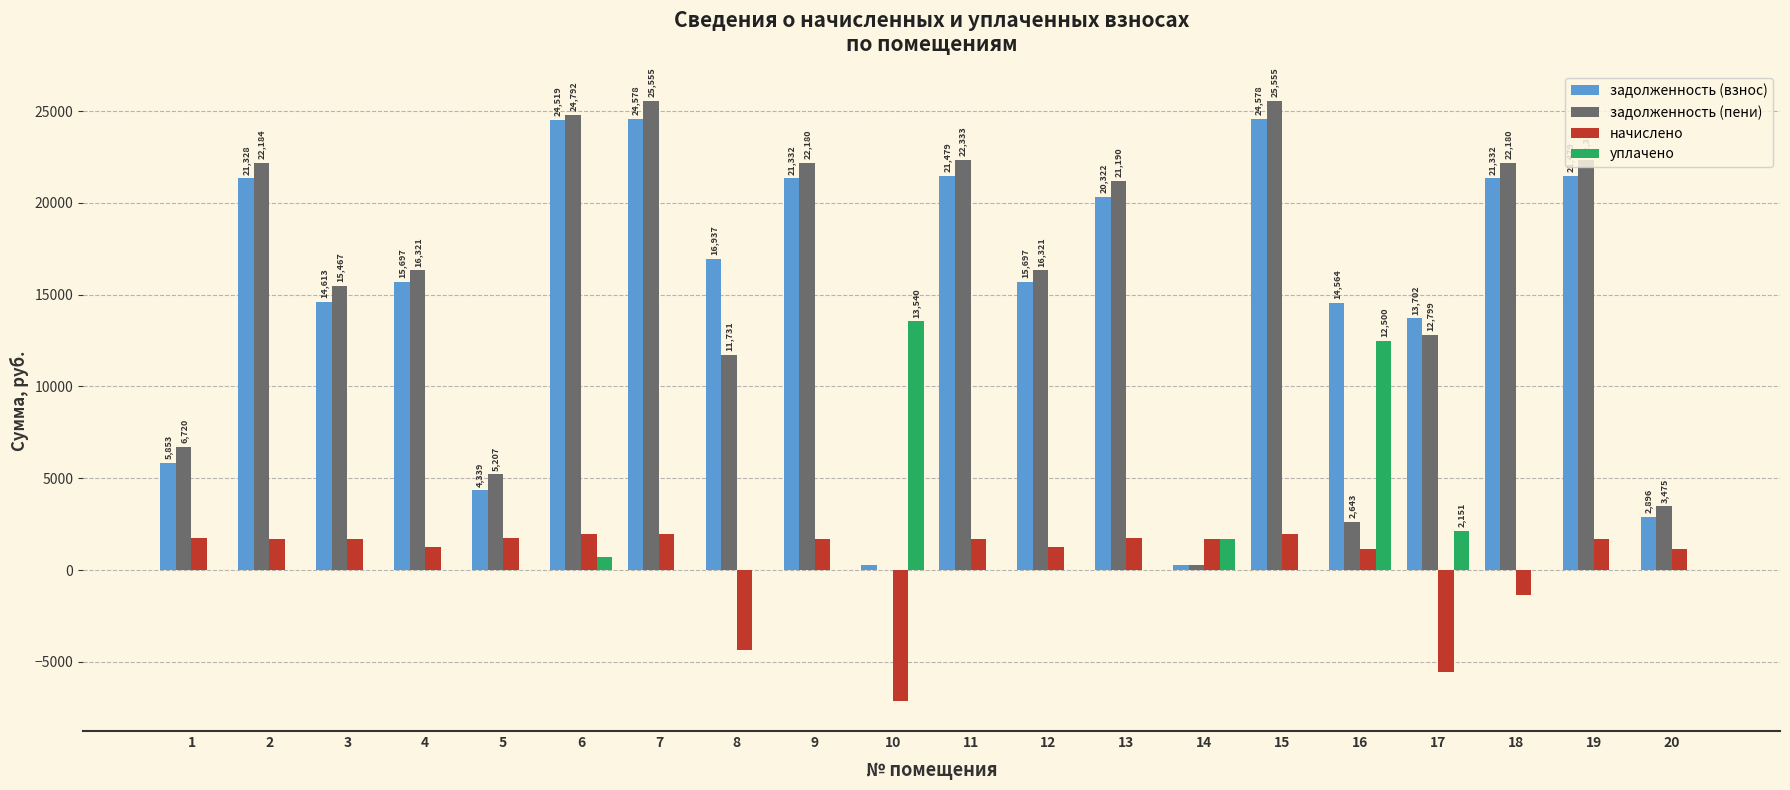

Is the value of задолженность (взнос) at 9 greater than the value of задолженность (пени) at 16?

Yes